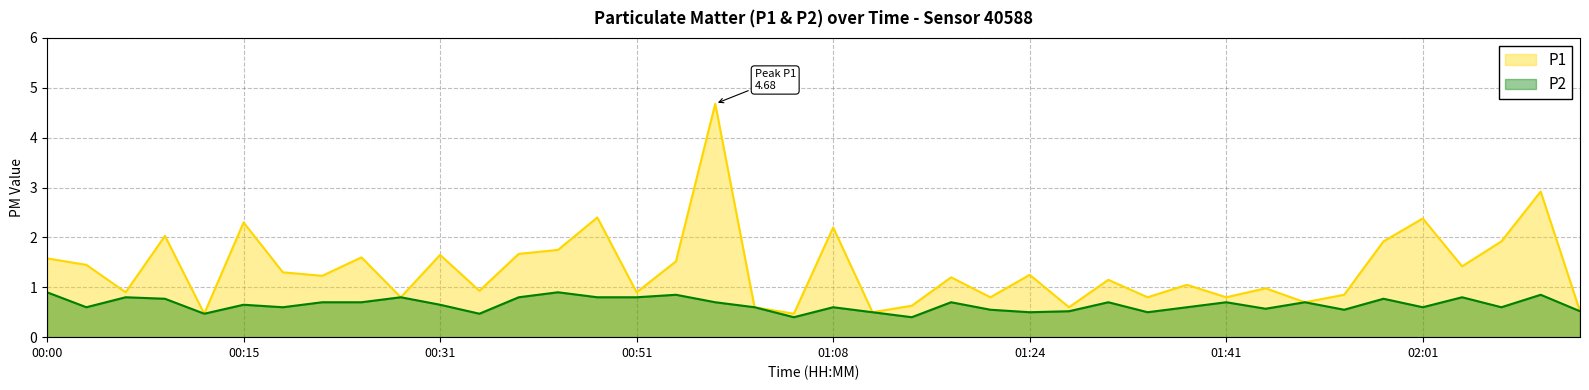

The value of P1 at 00:37 is 0.9. True or false?

False